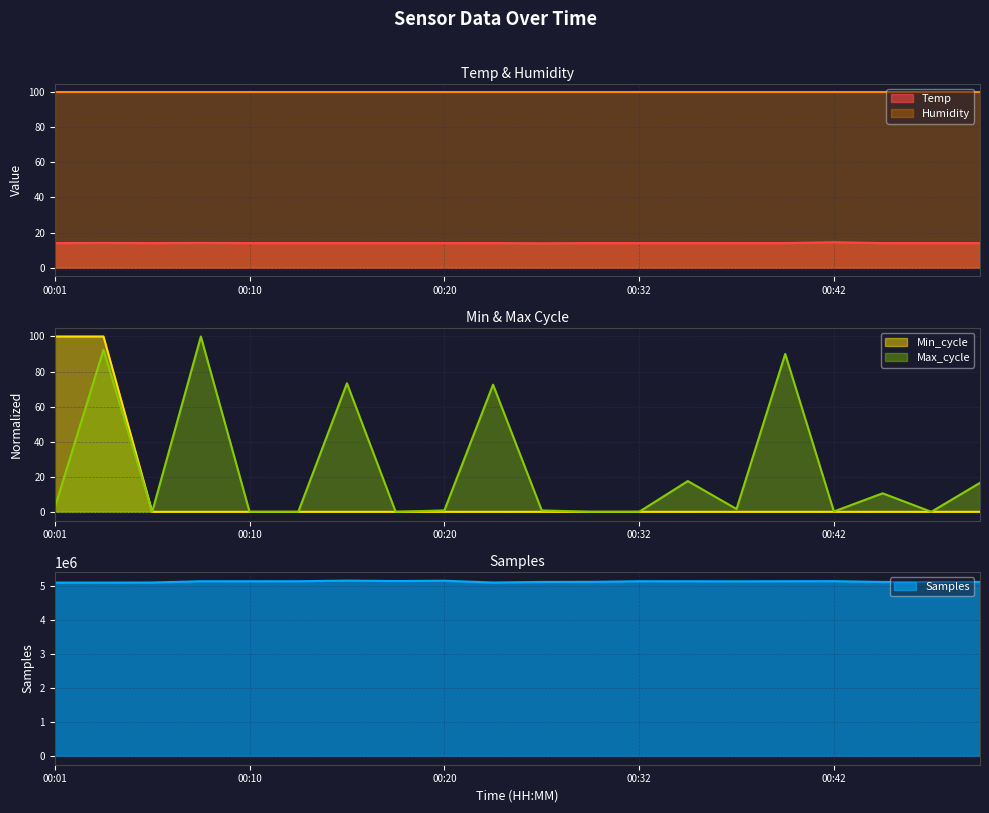

What is the highest value of the Min_cycle series?

100.0